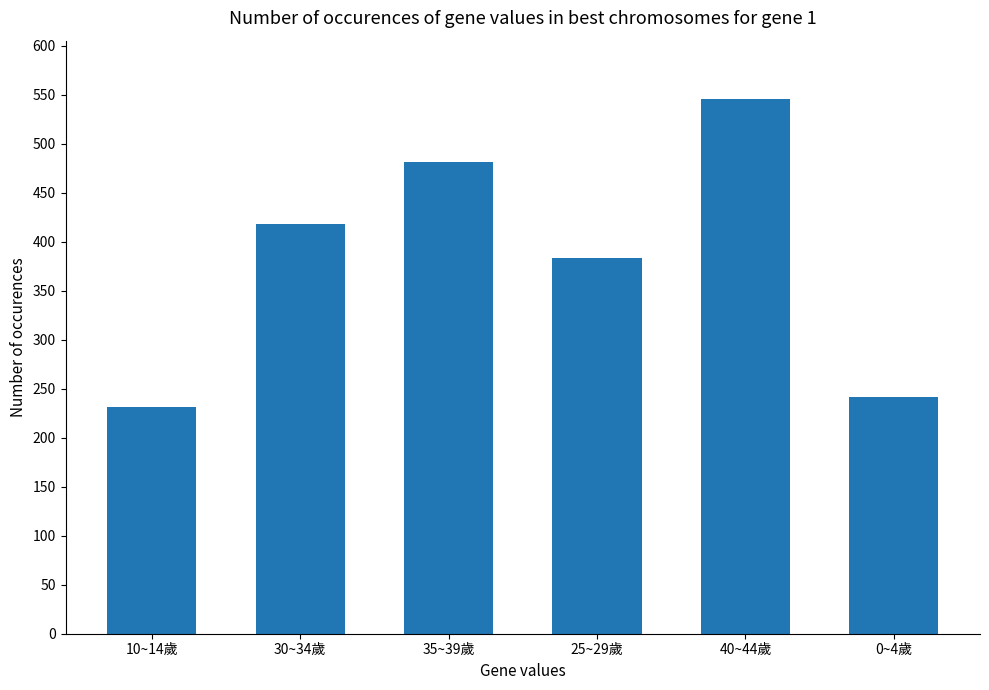

Does the chart contain any negative values?

No